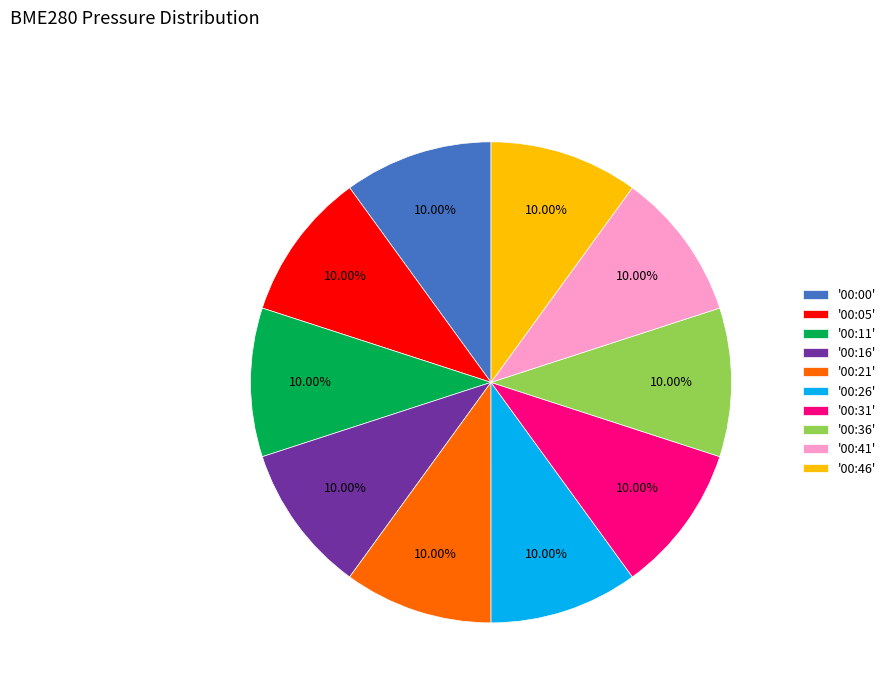

Does '00:16' represent more than half of the total?

No